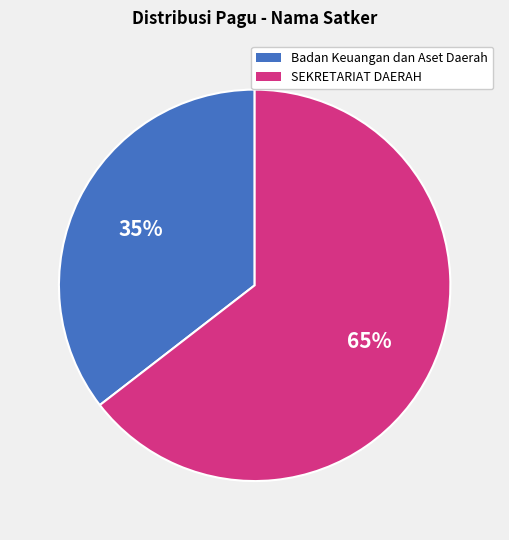

Does any single category account for the majority?

Yes